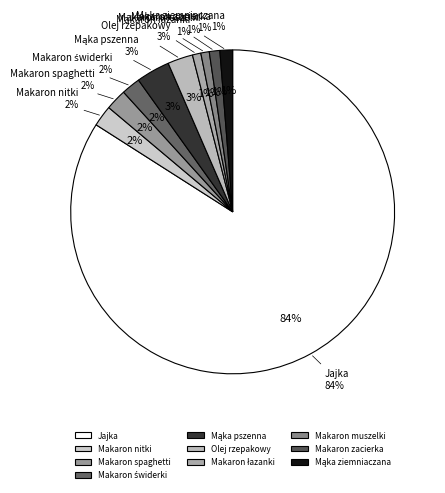

What is the total percentage of Jajka and Olej rzepakowy?

86.6%